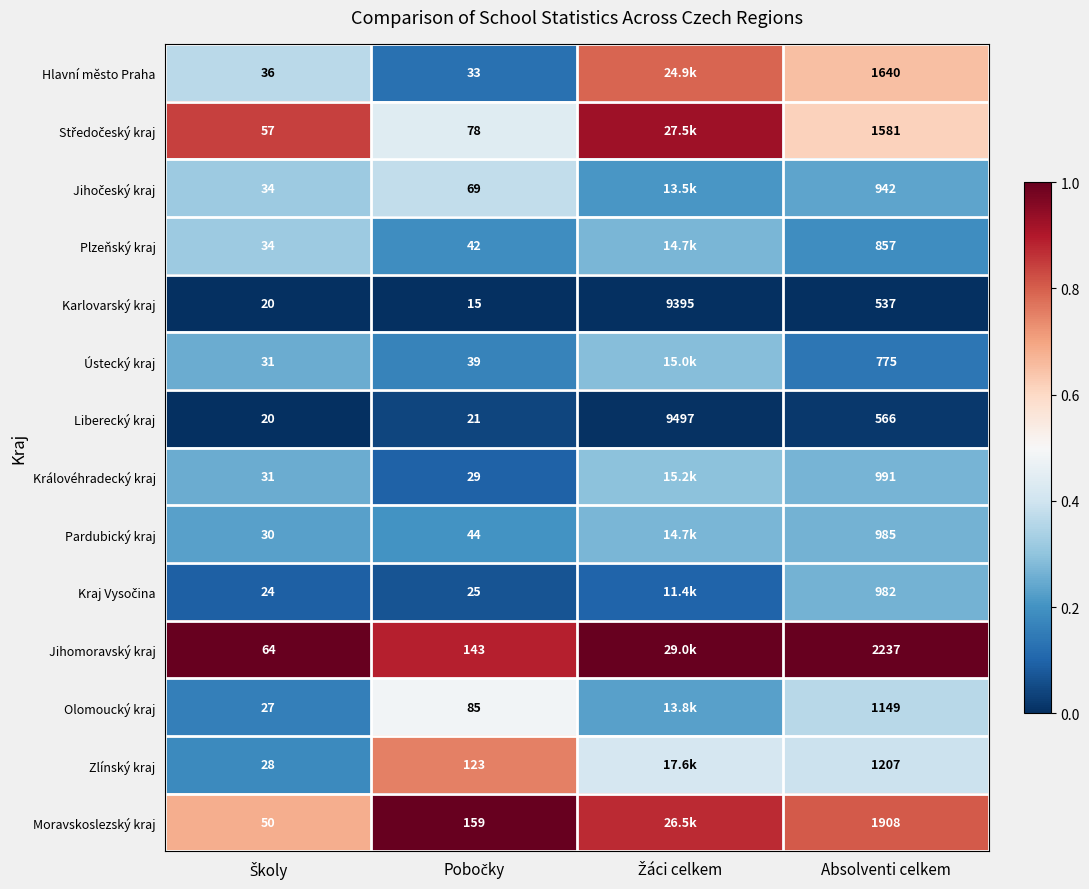

Read the Středočeský kraj value at Absolventi celkem.

0.6